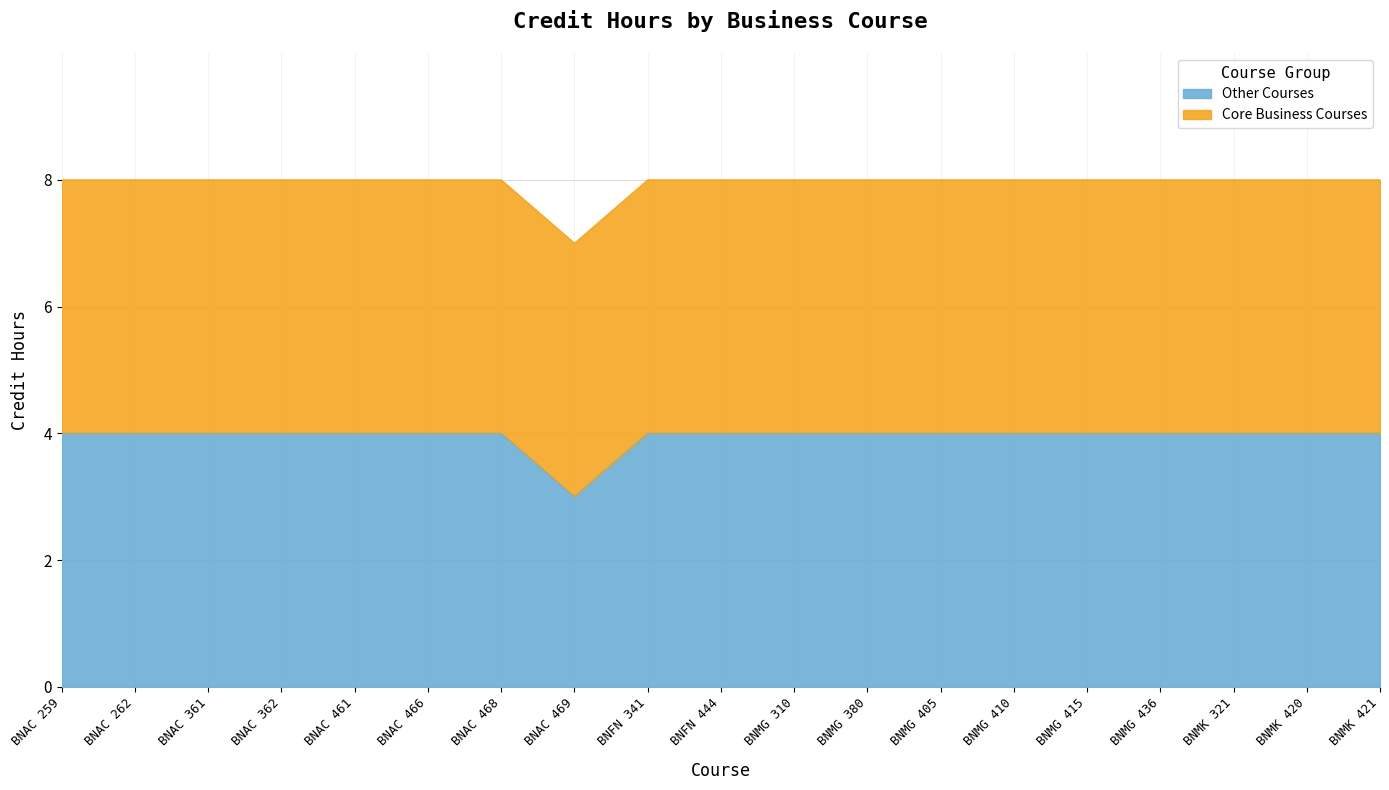

What is the maximum value shown in the chart?

4